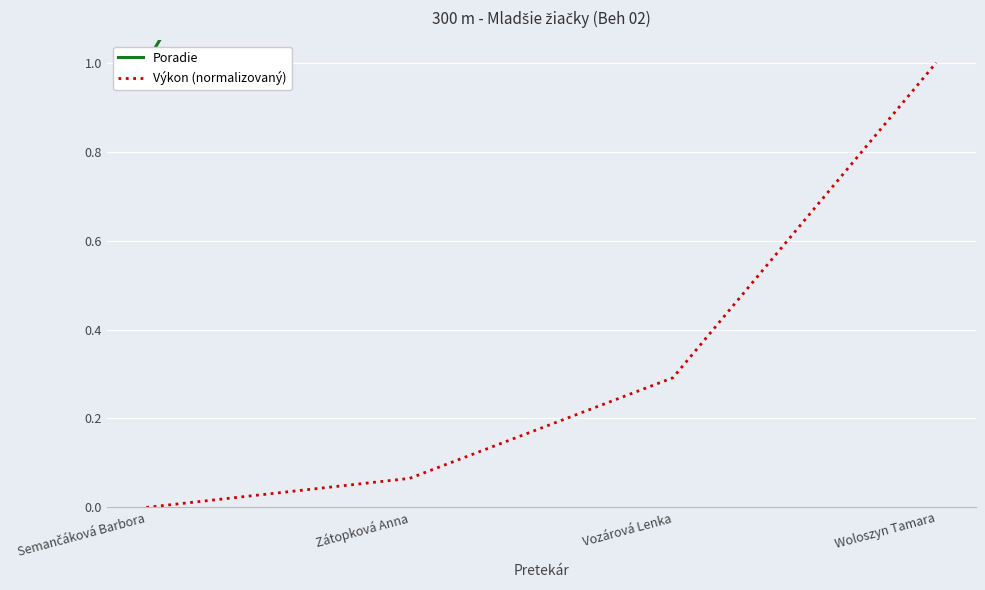

Which series has the widest spread of values?

Poradie